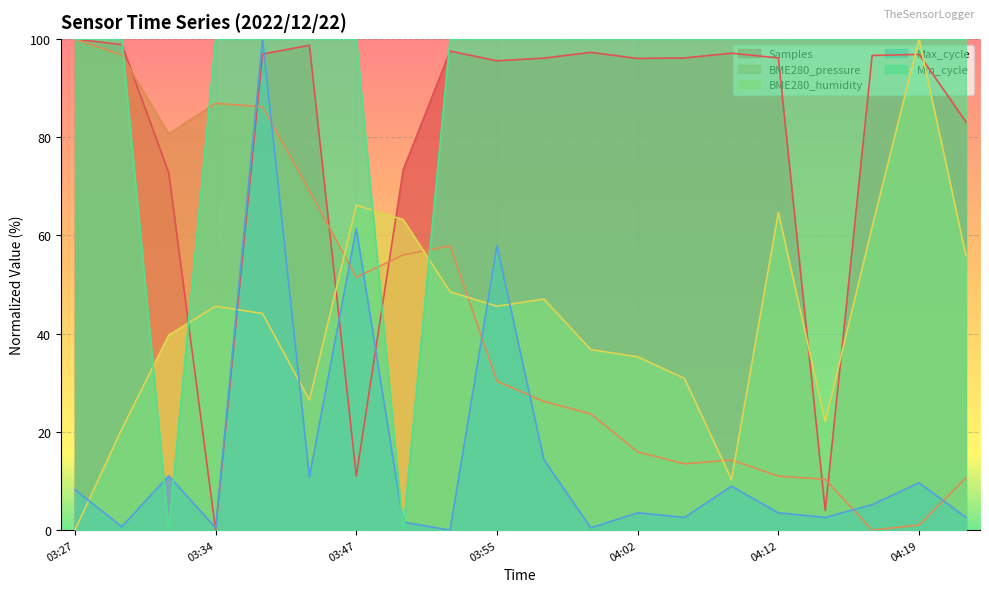

What is the difference between the Min_cycle values at 04:07 and 03:50?

100.0